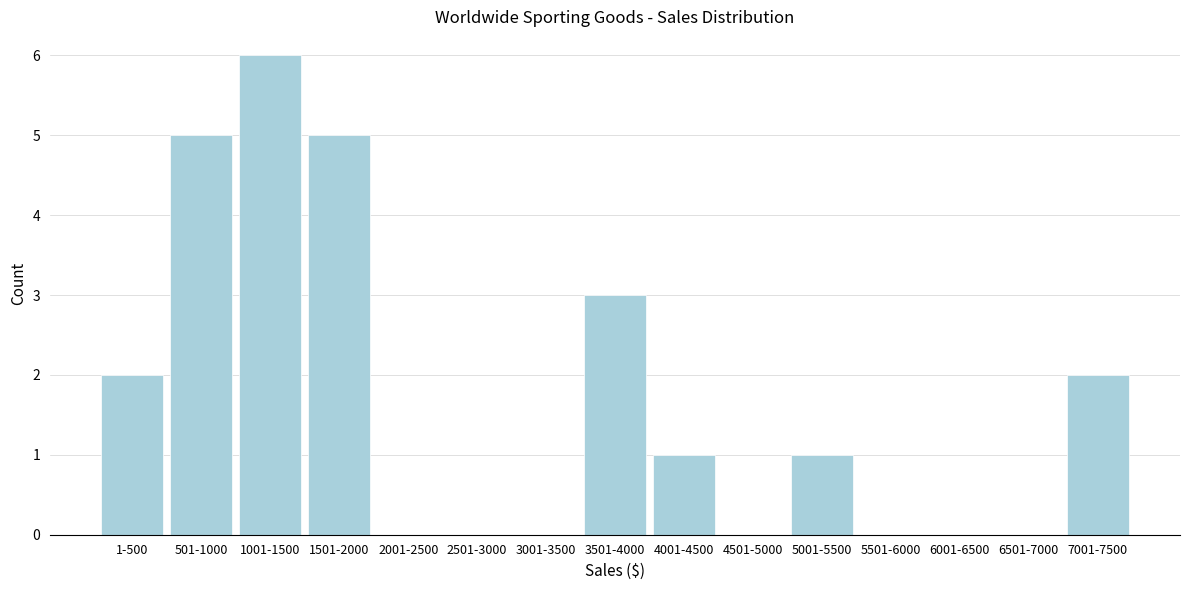

Reading right to left, transcribe all the data shown in this chart.

7001-7500=2	6501-7000=0	6001-6500=0	5501-6000=0	5001-5500=1	4501-5000=0	4001-4500=1	3501-4000=3	3001-3500=0	2501-3000=0	2001-2500=0	1501-2000=5	1001-1500=6	501-1000=5	1-500=2